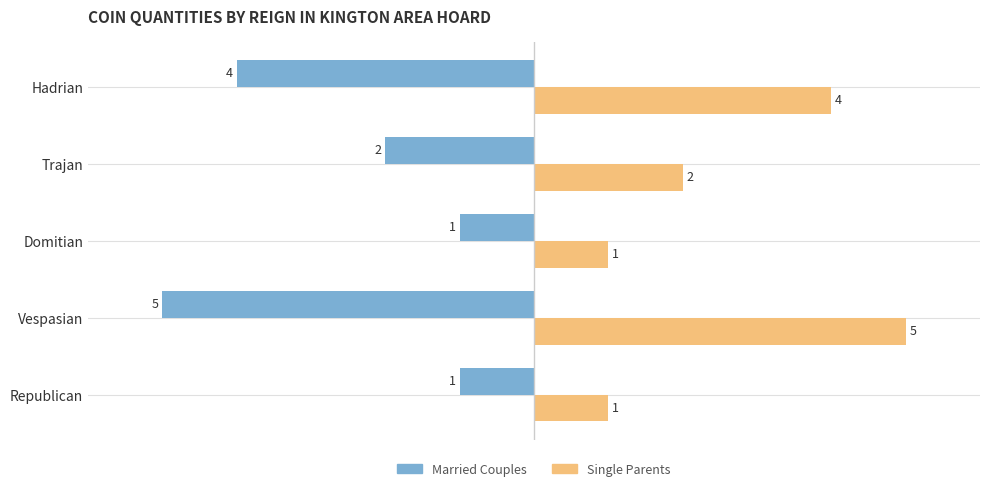

What is the difference between the highest and lowest values at Vespasian?

10